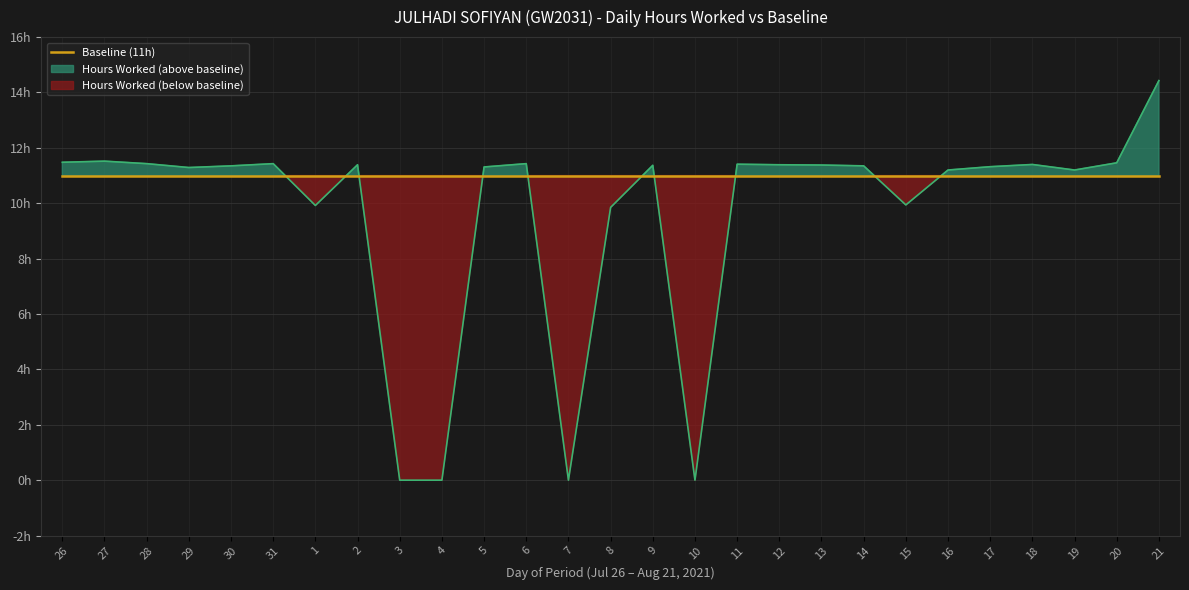

True or false: the data has more than 0 interior local peaks.

True